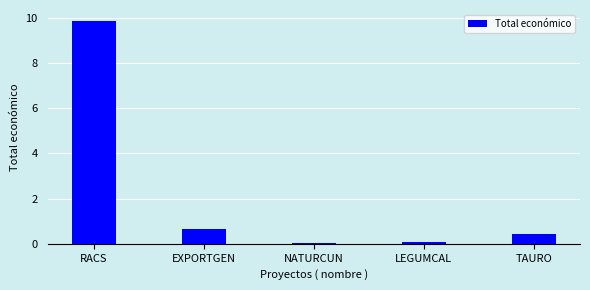

Rank the categories by value from highest to lowest.

RACS, EXPORTGEN, TAURO, LEGUMCAL, NATURCUN